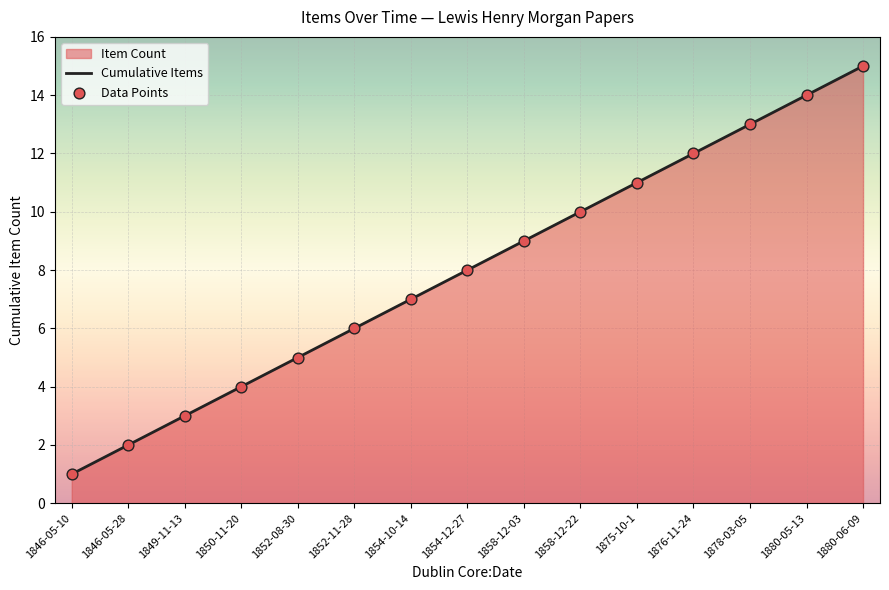

Which series reaches the maximum Y coordinate?

Cumulative Items